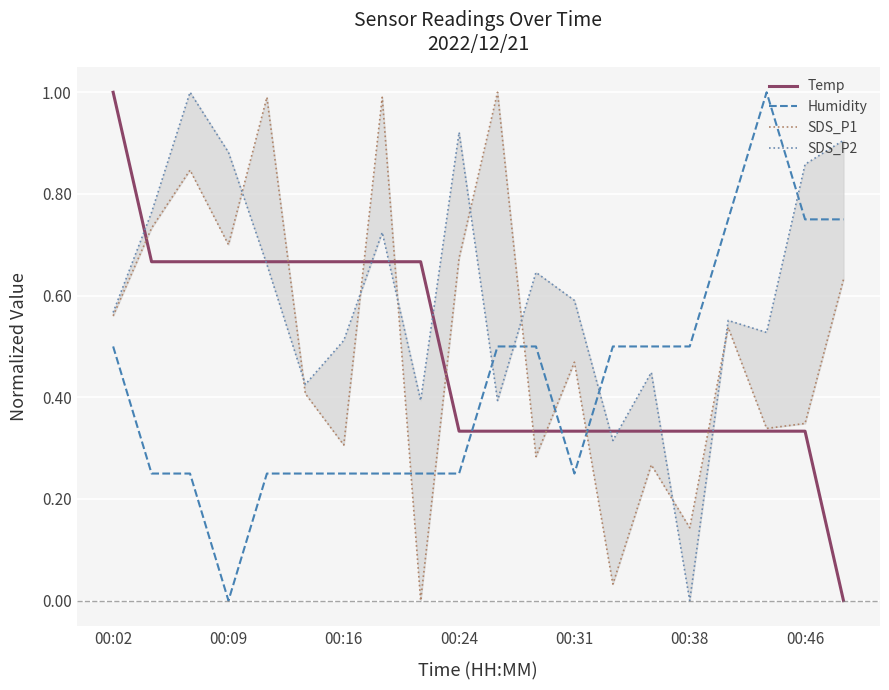

After their last crossing, which series has the higher values: Temp or Humidity?

Humidity